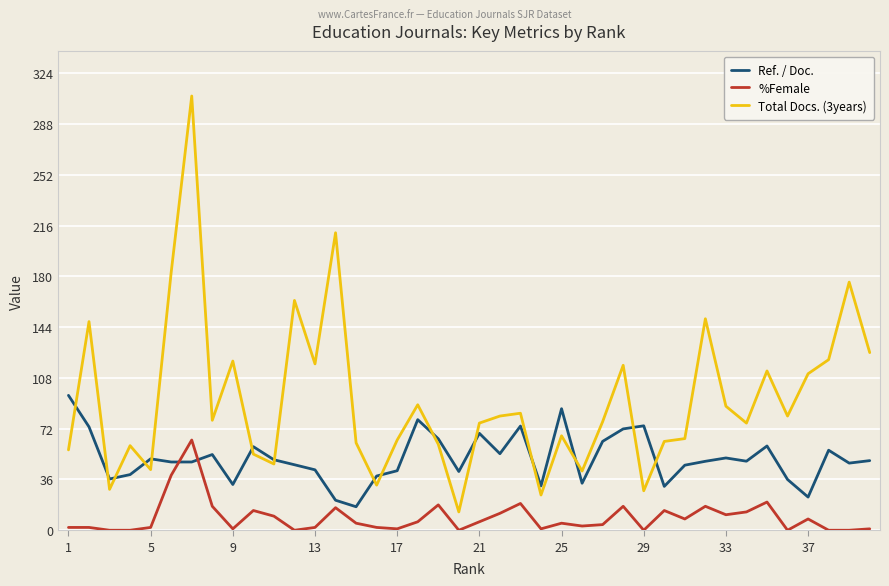

Which series has the widest spread of values?

Total Docs. (3years)